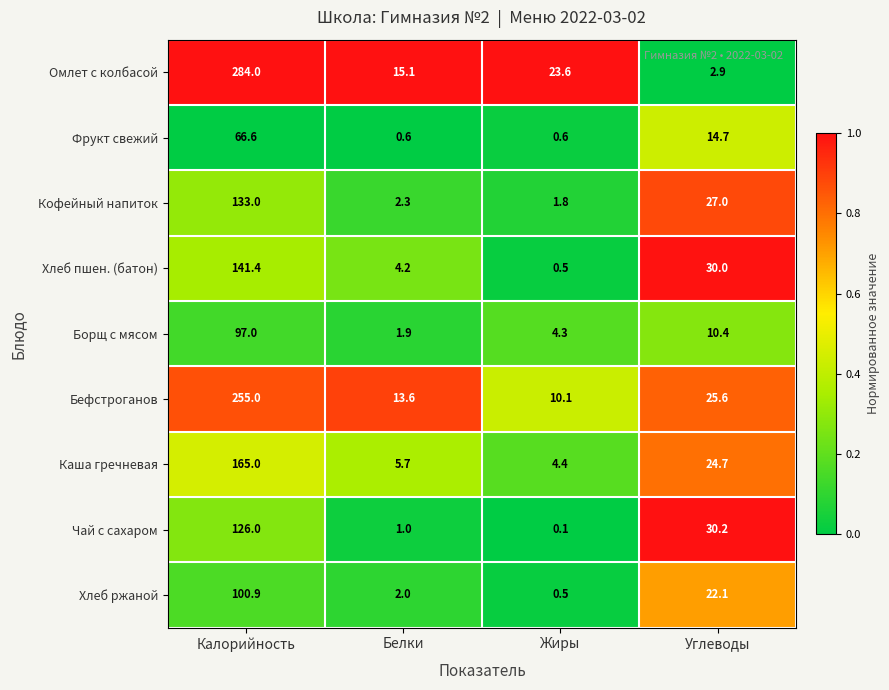

What is the total value across all series at Калорийность?

1368.9